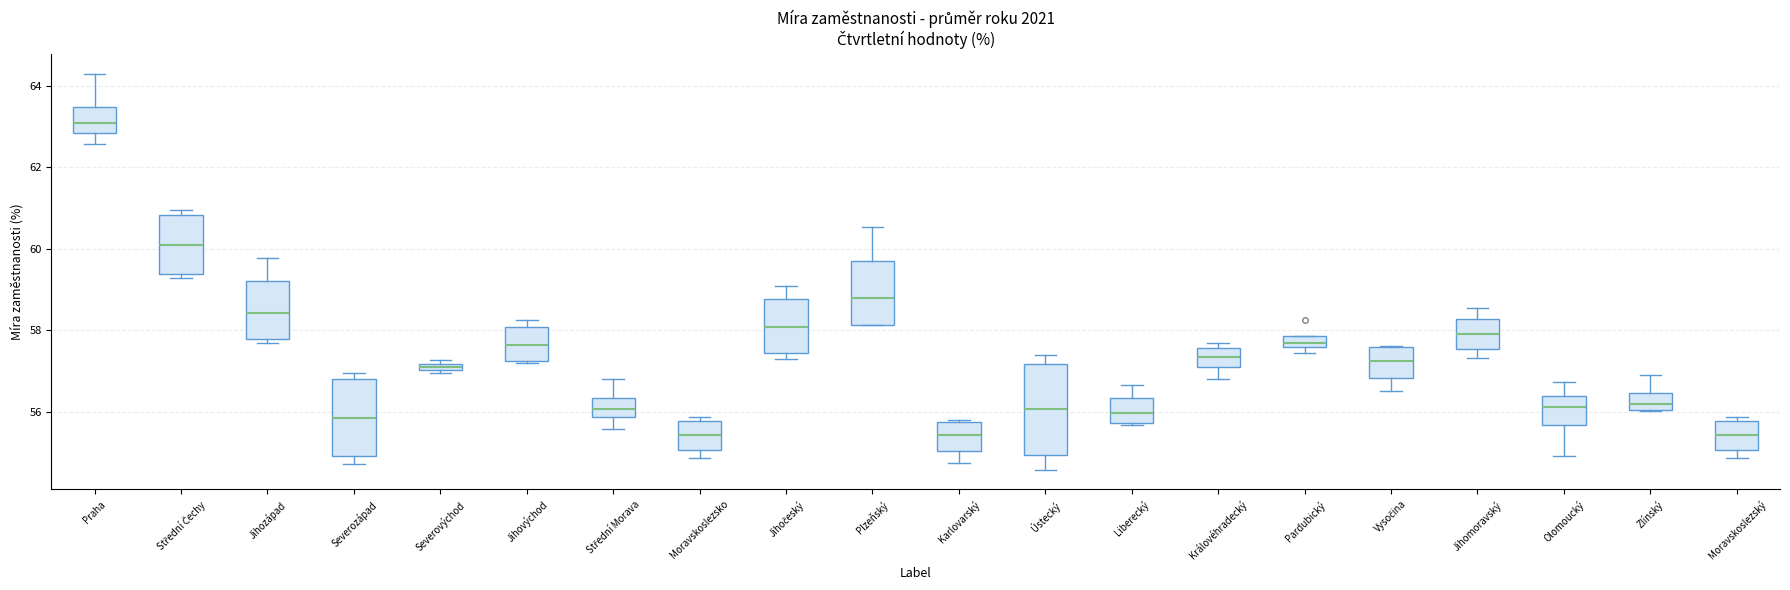

Where is the lower edge of the box for Olomoucký on the y-axis? The values are not printed on the chart, so give them approximately, as read against the axis.

55.6